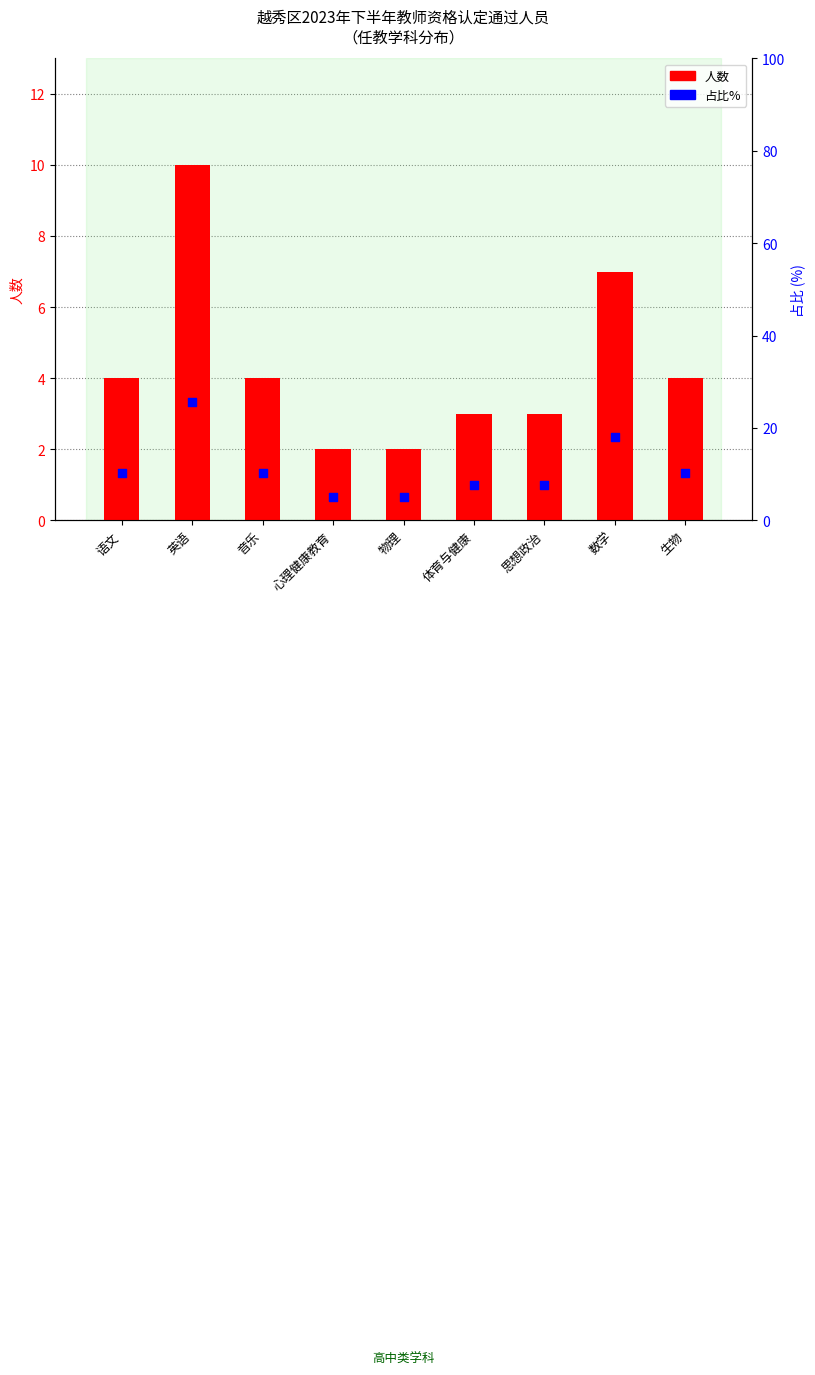

Which series has the largest Y range (max minus min)?

占比%